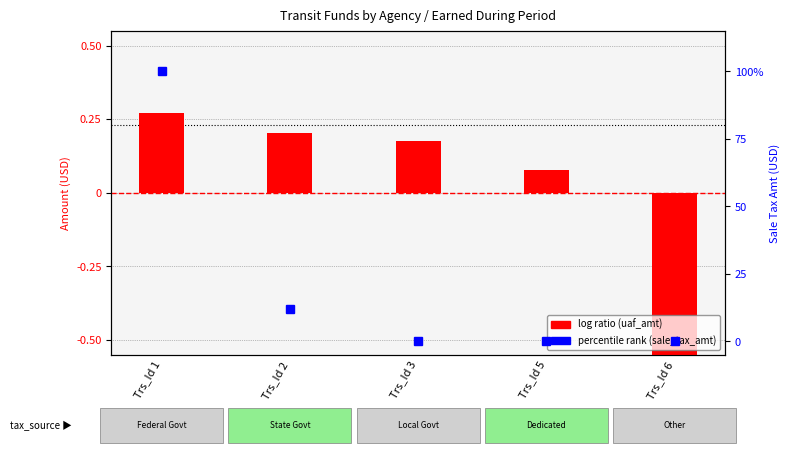

At how many categories does at least one series exceed 95?

1